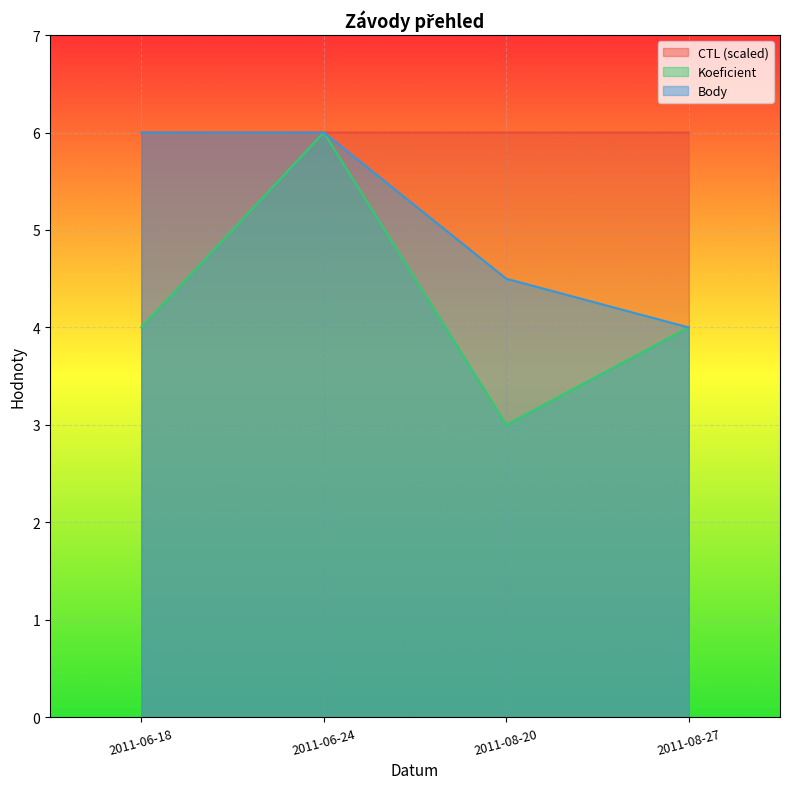

What position from the left is 2011-08-20?

3